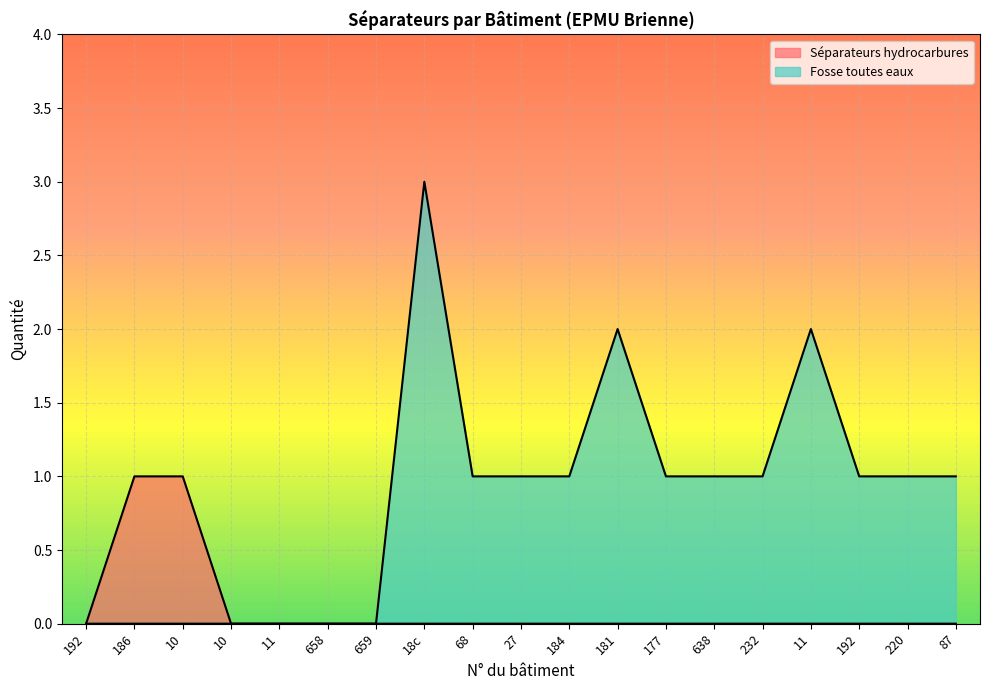

The value of Fosse toutes eaux at 27 is 1. True or false?

True